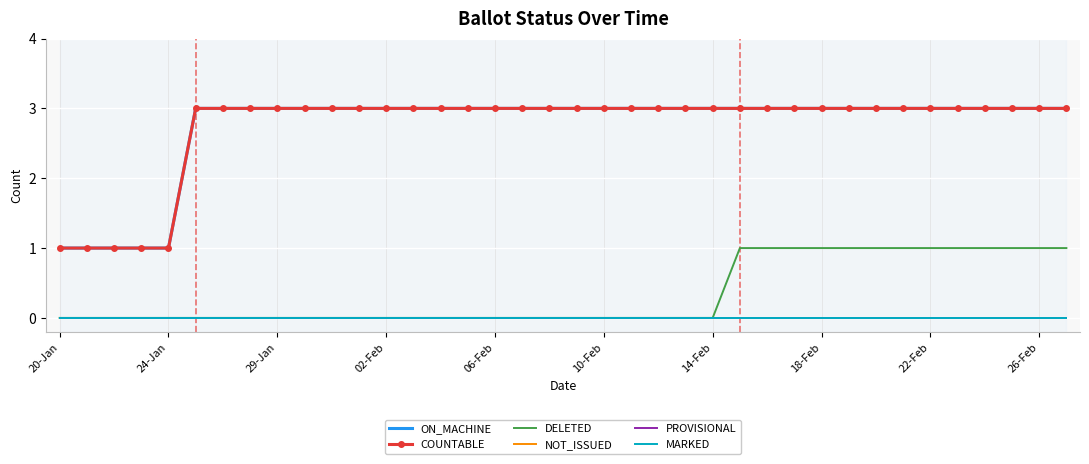

True or false: DELETED and PROVISIONAL cross at least once.

False